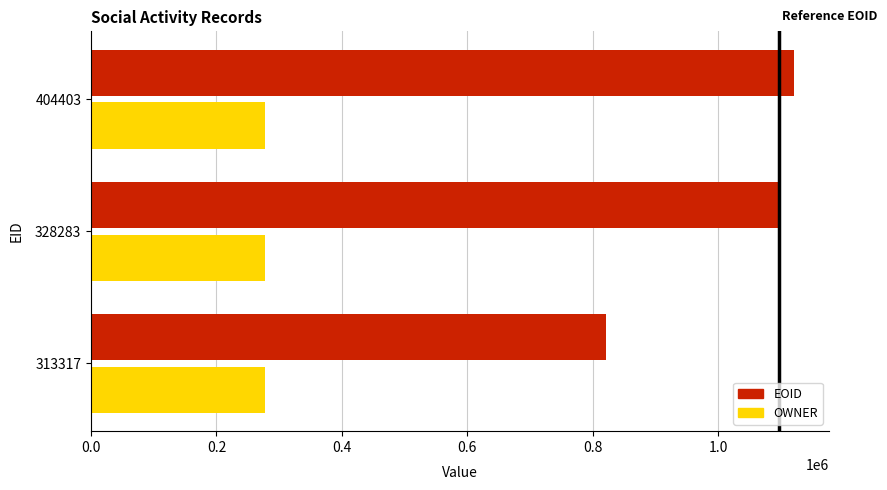

List the series in order of their peak value, lowest first.

OWNER, EOID